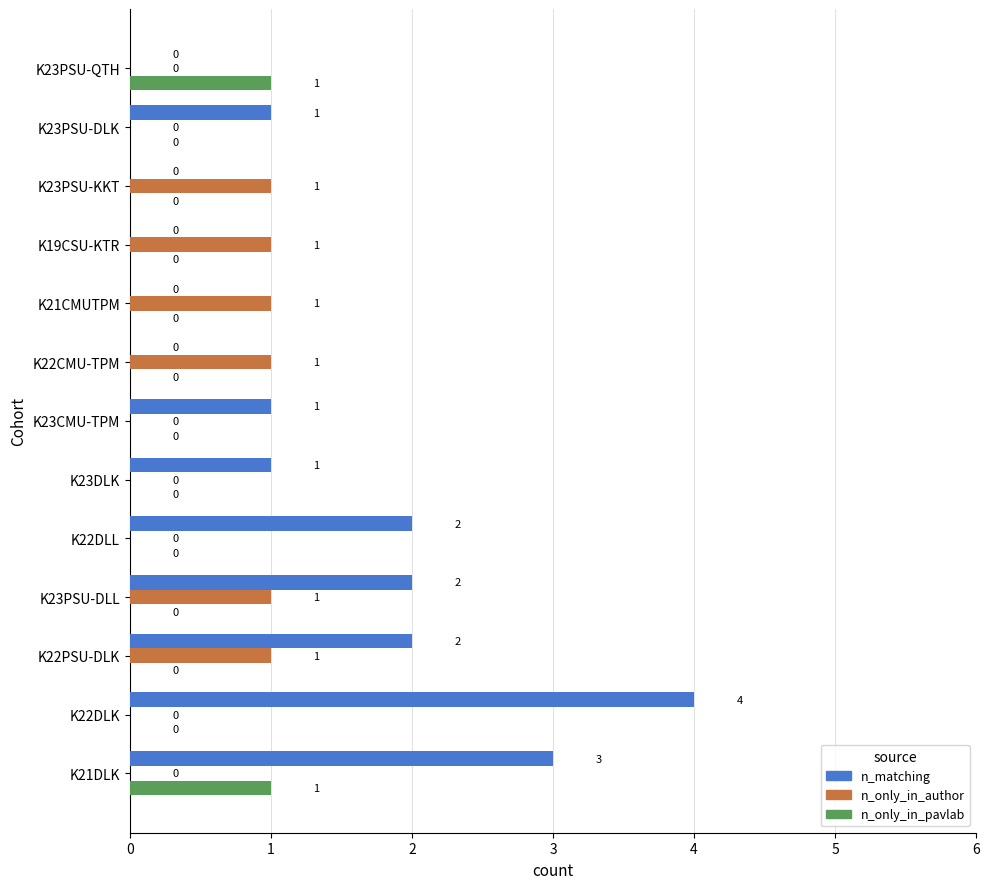

The value of n_matching at K23PSU-DLK is 2. True or false?

False